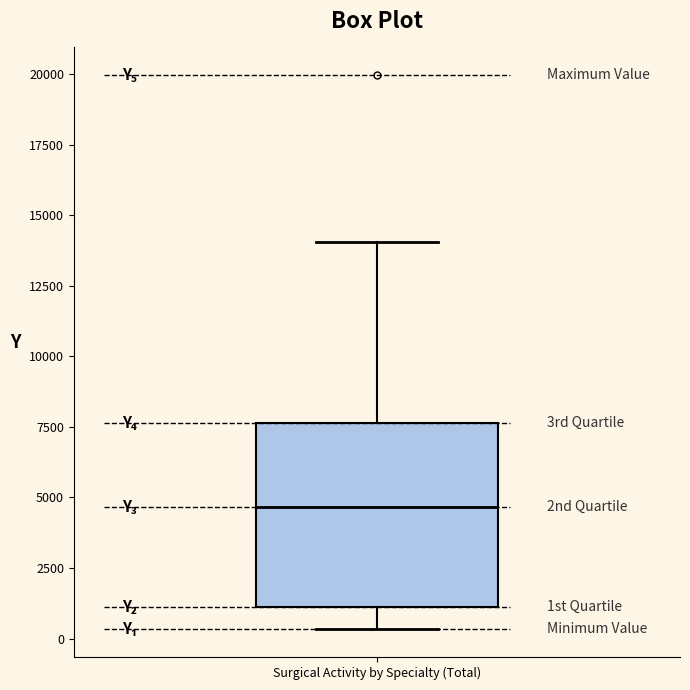

Read this box plot against the y-axis: the position of the median line, the range covered by the box, and the ends of both whiskers. The values are not printed on the chart, so give them approximately, as read against the axis.

median 4500, box 1000 to 7500, whiskers 500 to 14000